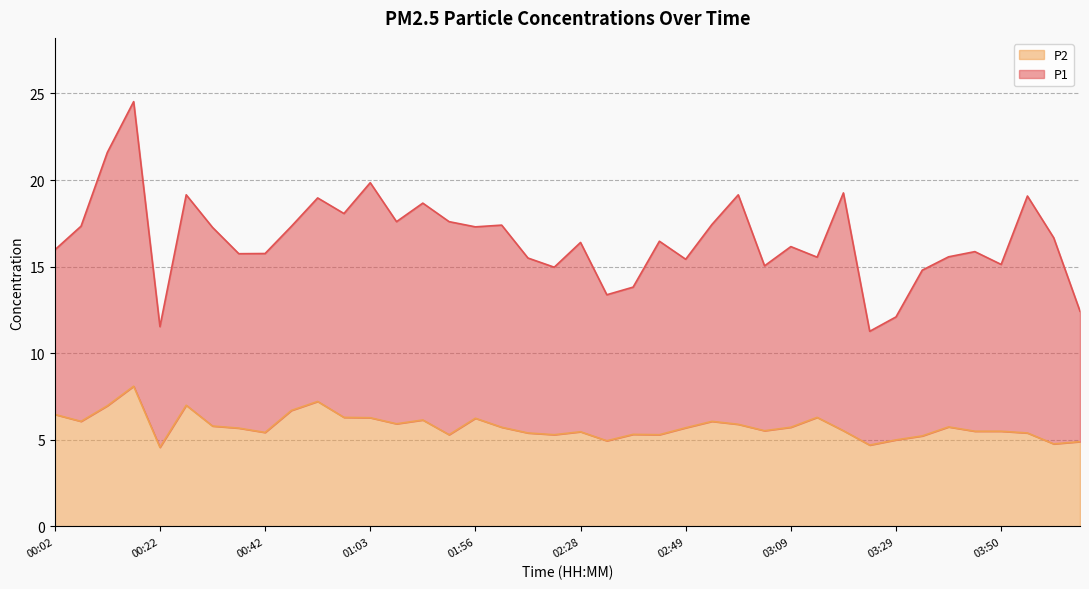

How many data points does each series have?

40